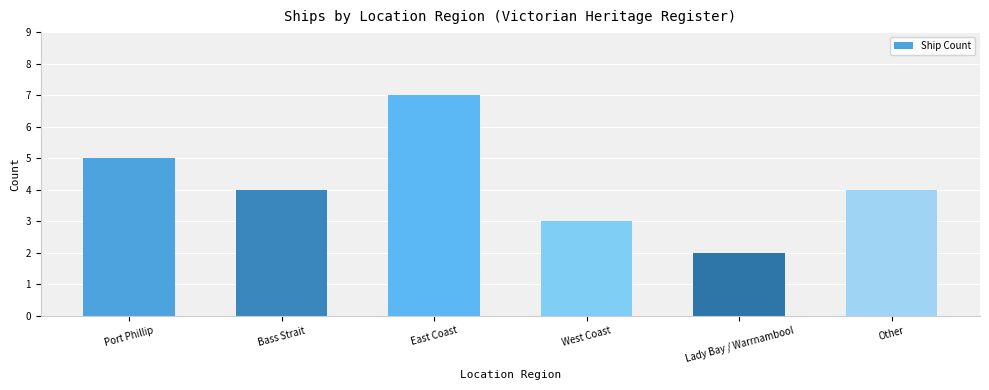

True or false: the data shows 5 at Port Phillip.

True